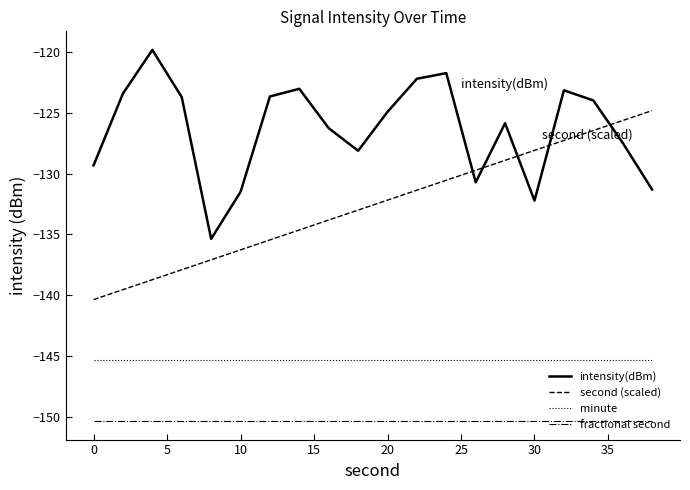

True or false: minute and second (scaled) intersect in this chart.

False